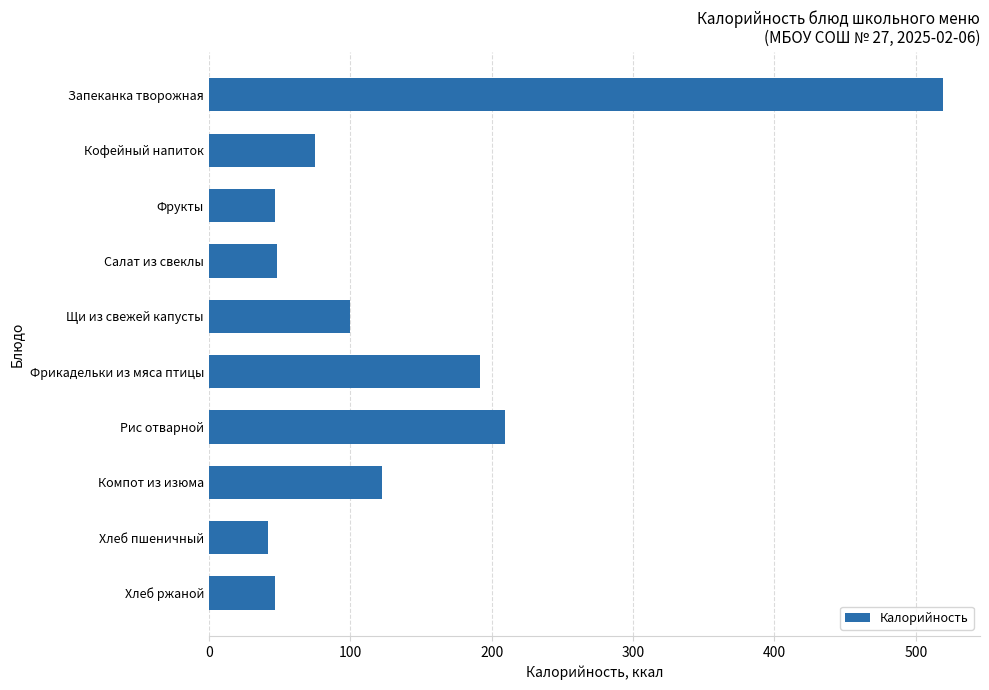

What is the label of the 6th bar from the bottom?

Щи из свежей капусты